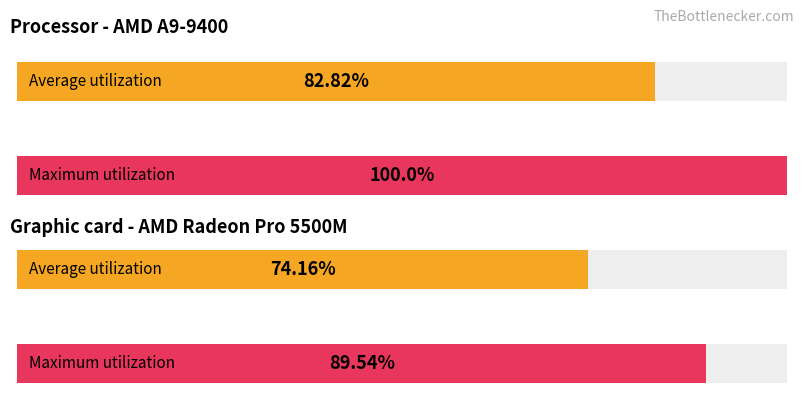

Which series has the widest spread of values?

Maximum utilization